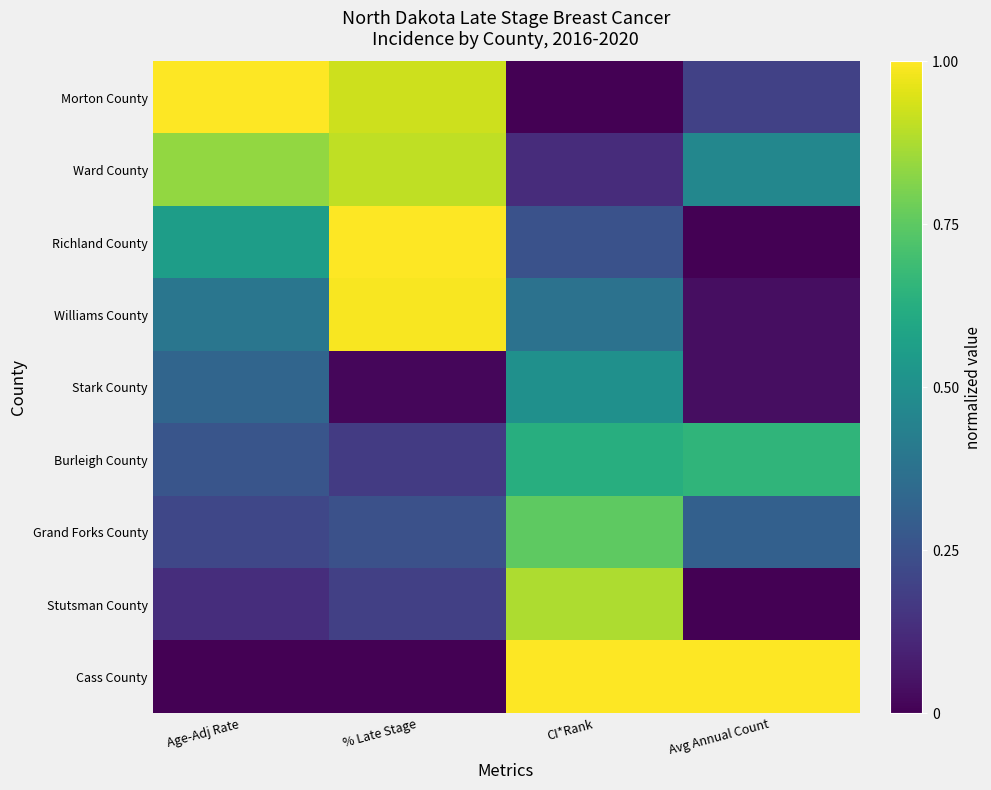

Which label corresponds to the smallest value in the chart?

CI*Rank